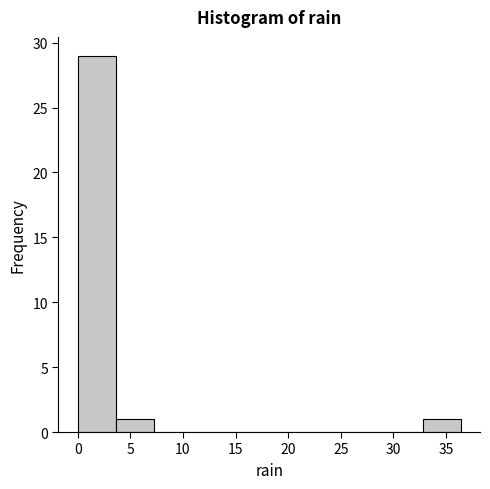

Over which range of the x-axis is the bar tallest?

0.0 to 3.5